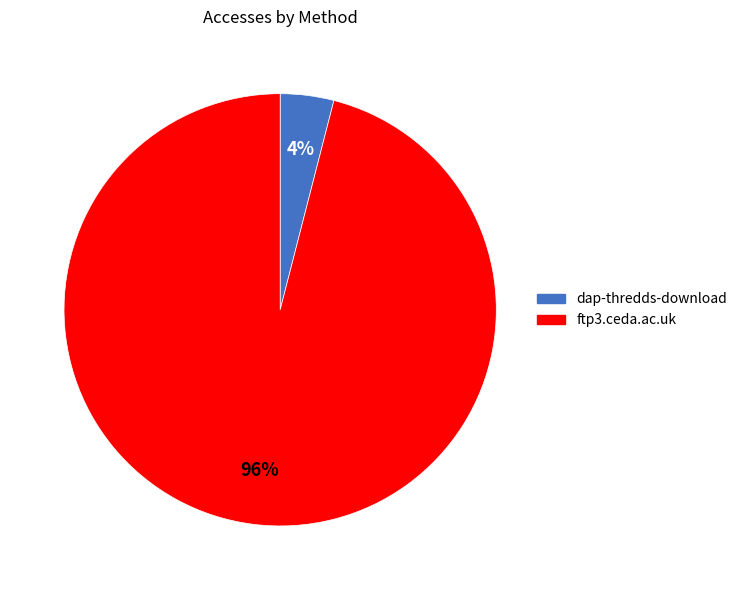

Is it true that ftp3.ceda.ac.uk is 96% of the pie?

True